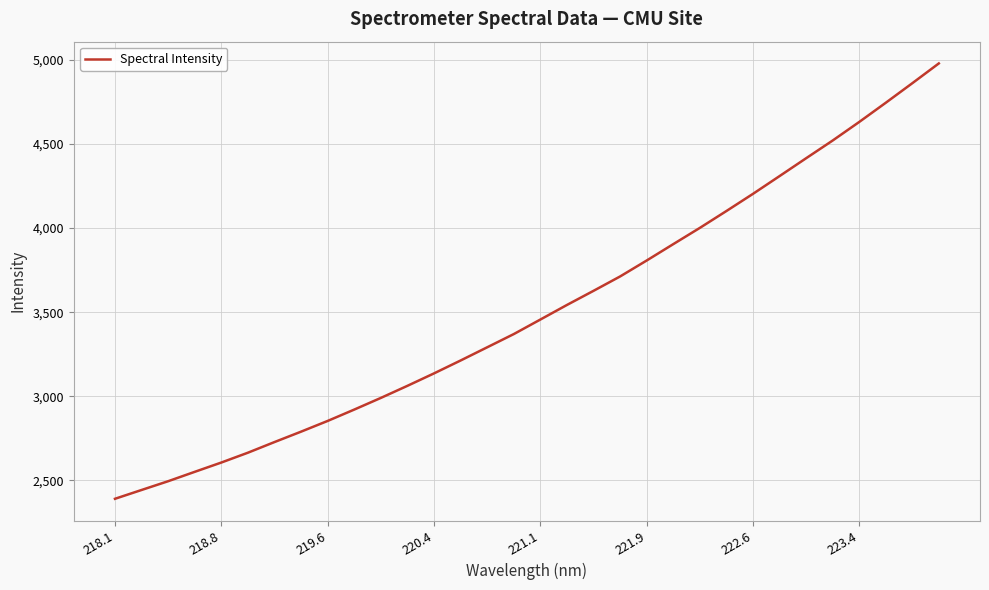

Does the chart display data point markers on the line(s)?

No